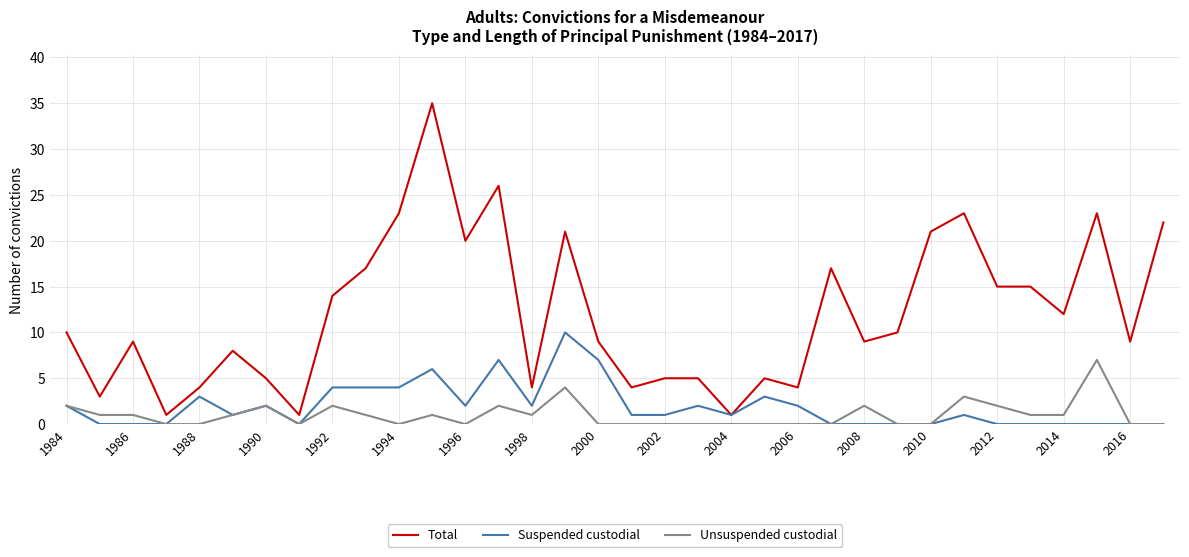

Does the chart have visible grid lines?

Yes